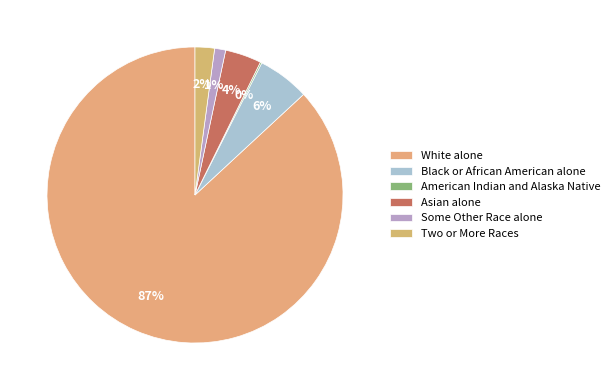

Rank the categories by value from lowest to highest.

American Indian and Alaska Native, Some Other Race alone, Two or More Races, Asian alone, Black or African American alone, White alone